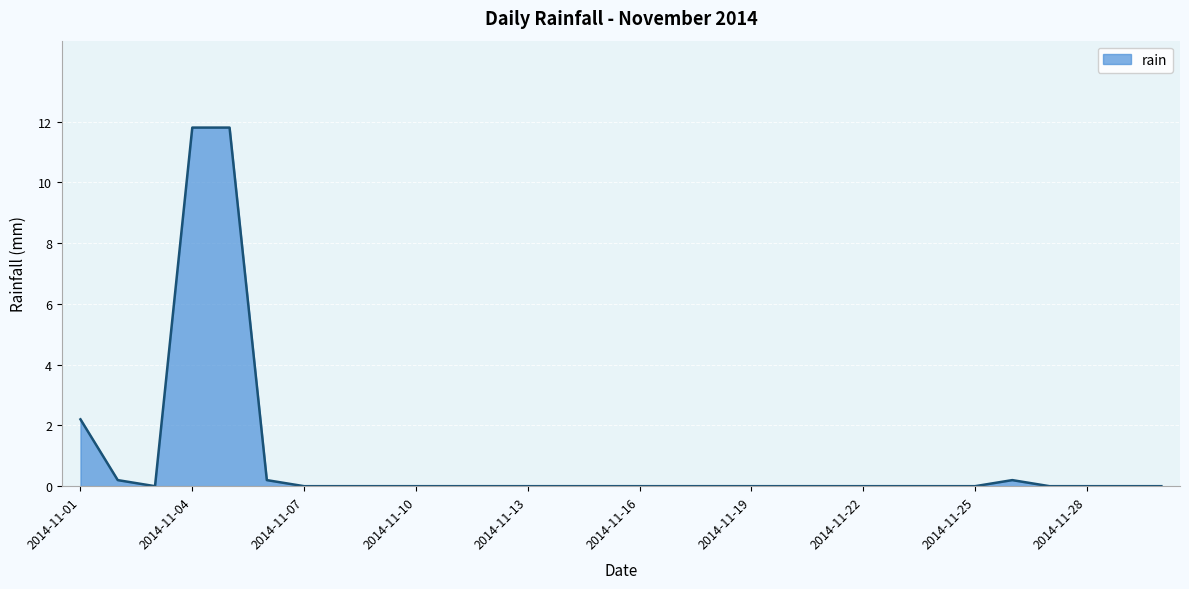

Does the chart display data point markers on the line(s)?

No